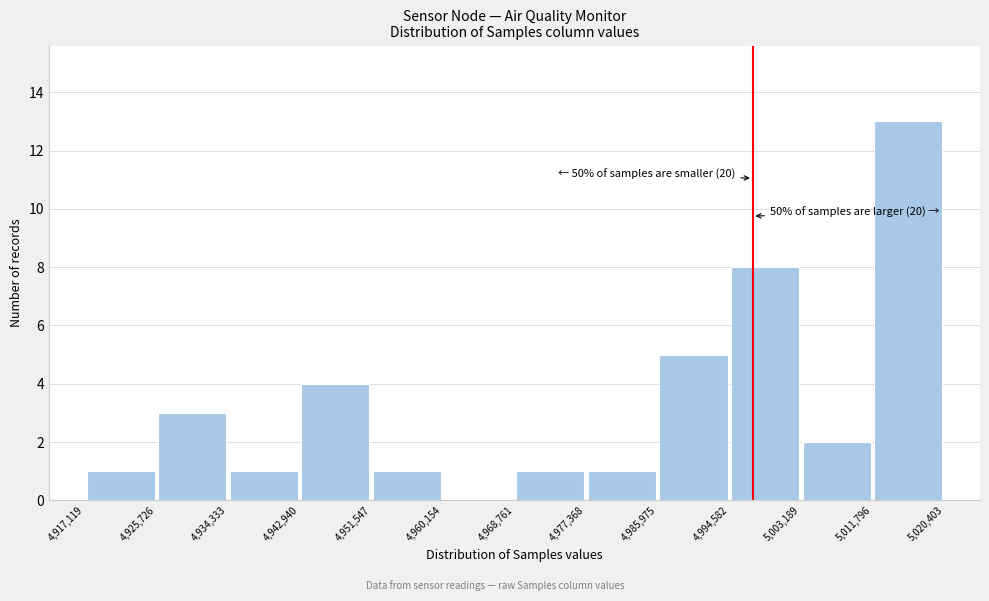

Which range on the x-axis has the tallest bar?

5,011,796 to 5,020,403